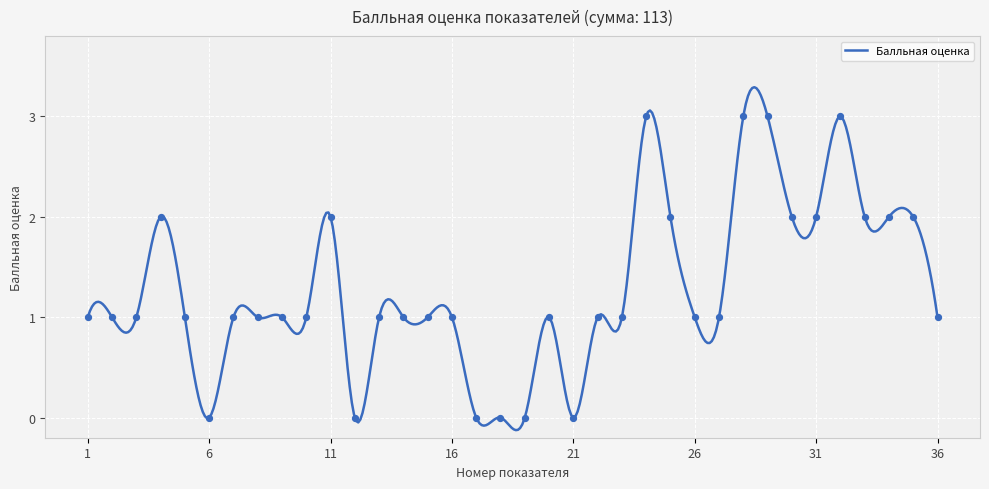

What is the change in value from 23 to 24?

+2